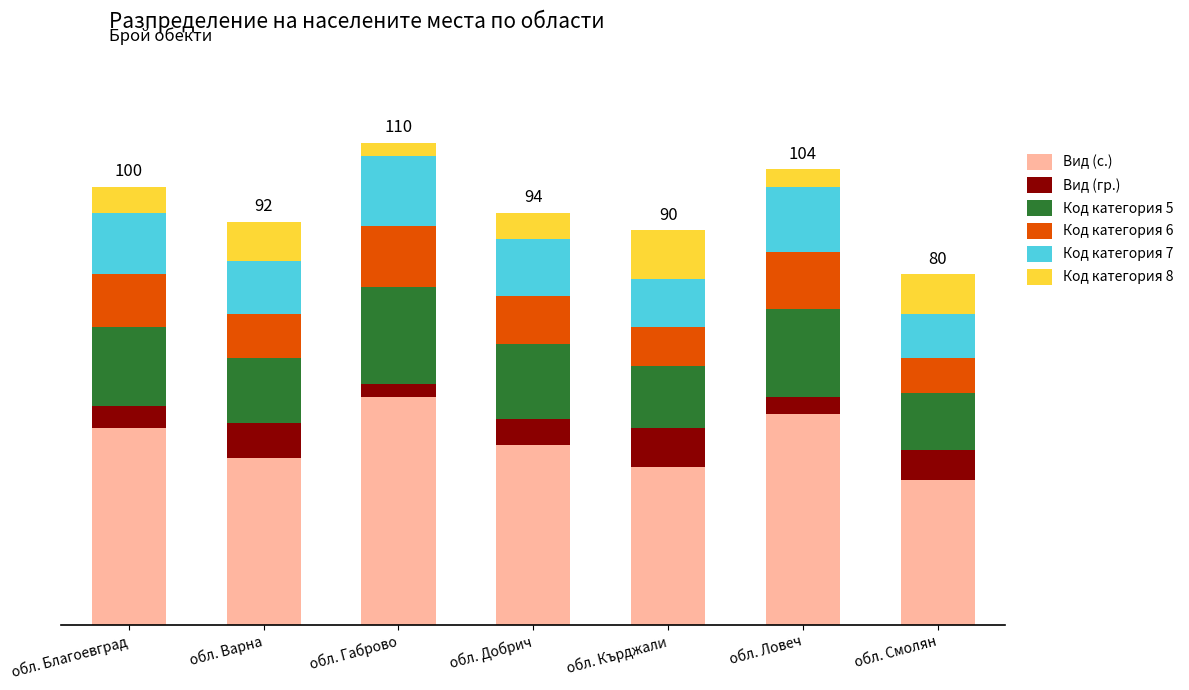

Are the bars grouped side by side (vs. stacked)?

No